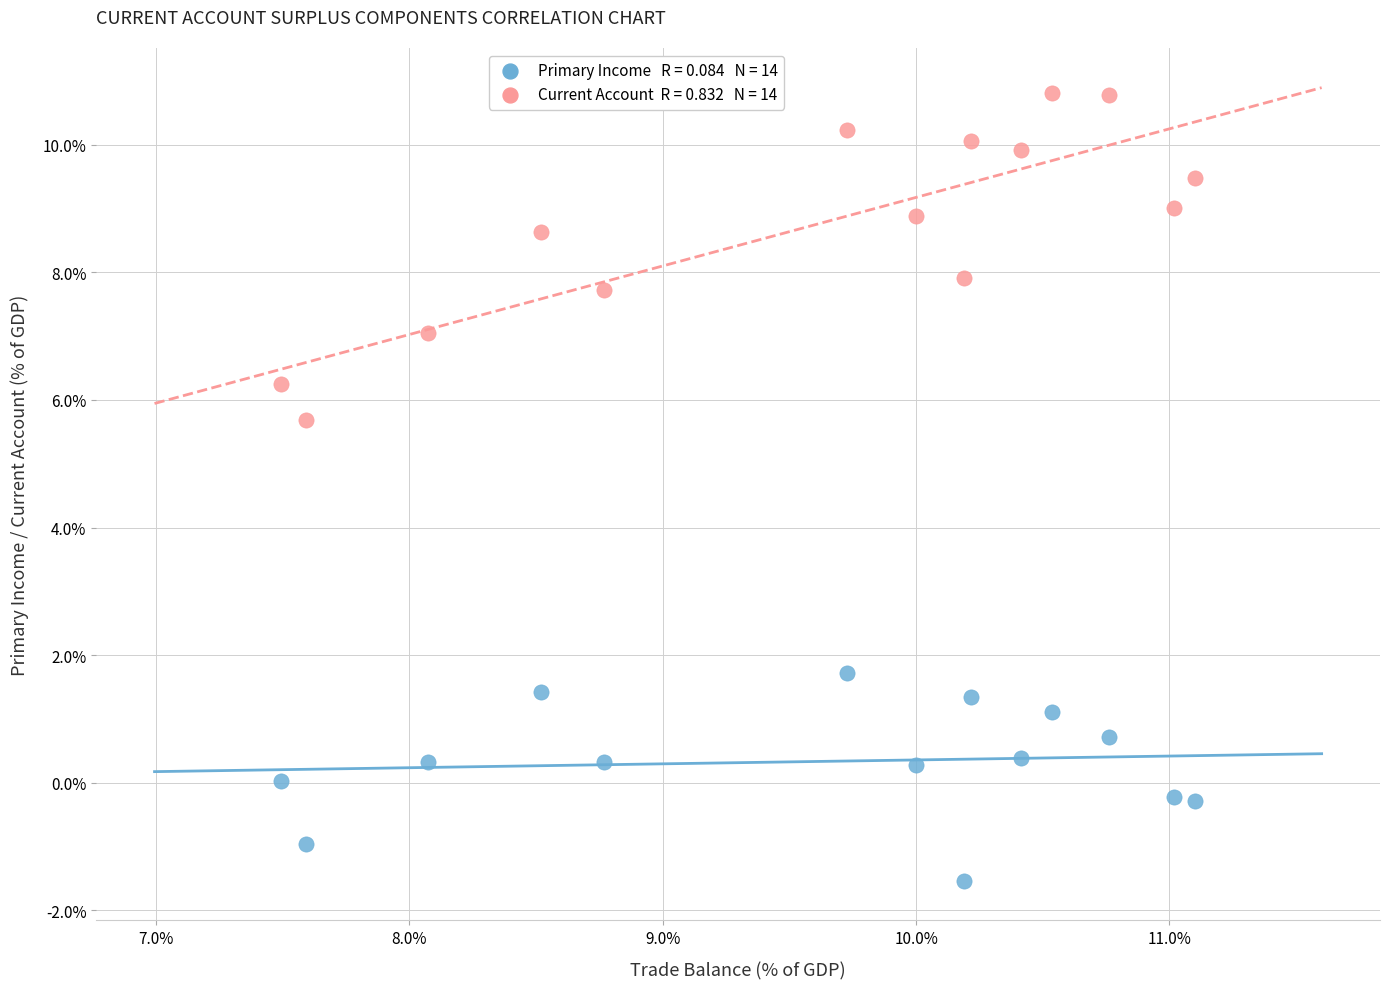

Across all series, what Y value is closest to 4?

5.7